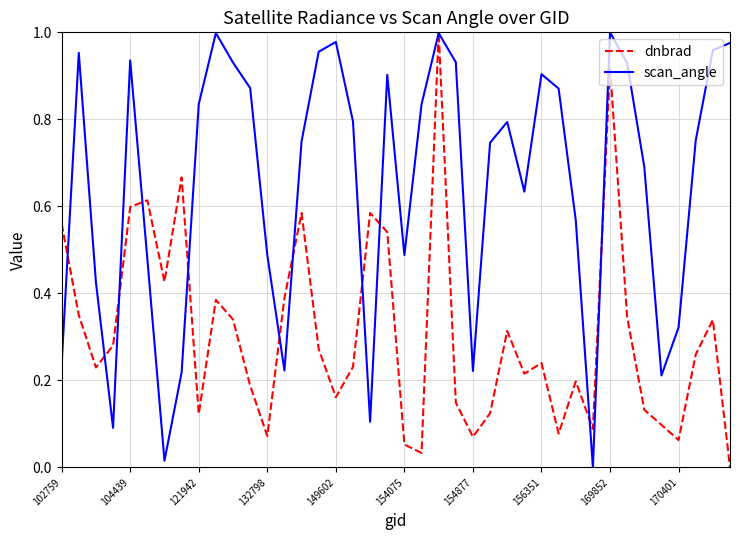

Which series has the largest total across all categories?

scan_angle